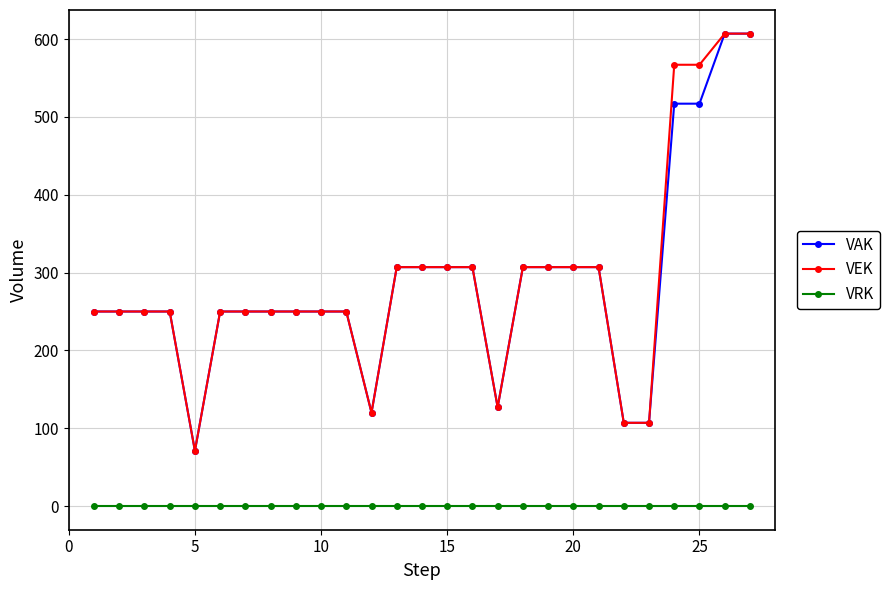

At how many categories does at least one series exceed 380?

4